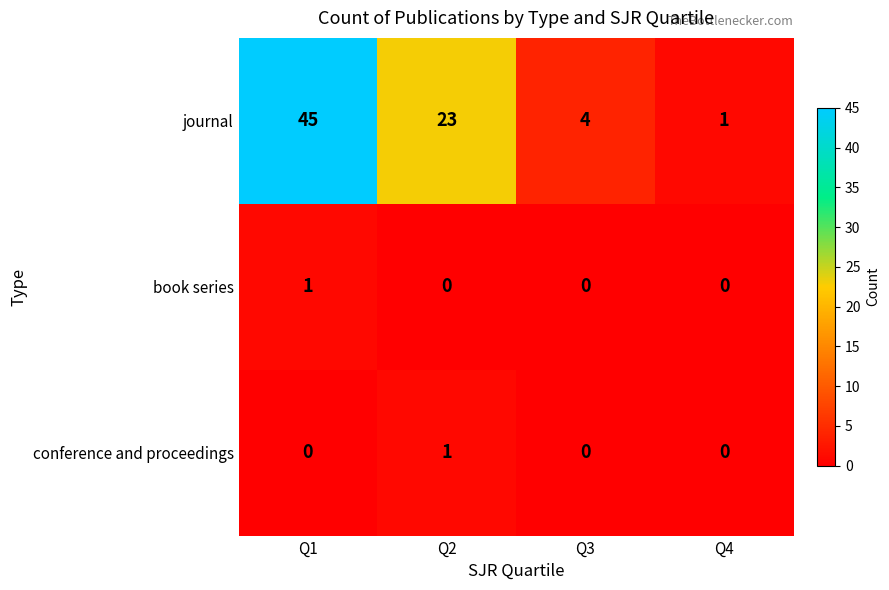

What is the difference between the second highest and second lowest values in the journal series?

19